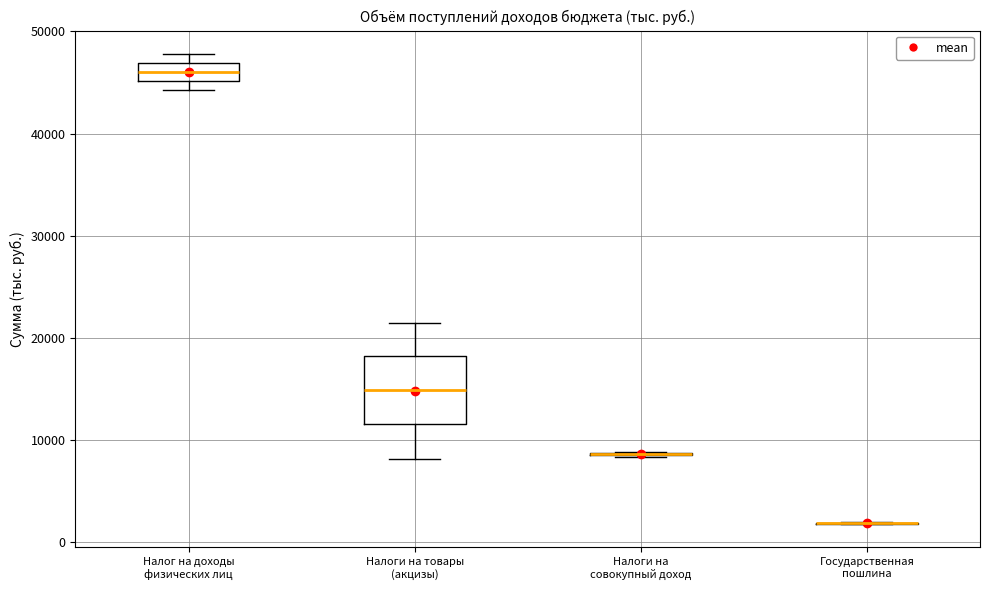

Reading left to right, transcribe this box plot: for each box, give where its median line is, the range the box spans, and where its two whiskers end, as read against the y-axis. The values are not printed on the chart, so give them approximately, as read against the axis.

Налог на доходы физических лиц: median 46000, box 45000 to 47000, whiskers 44000 to 48000
Налоги на товары (акцизы): median 15000, box 12000 to 18000, whiskers 8000 to 21000
Налоги на совокупный доход: box collapsed to a line at 9000, whiskers 8000 to 9000
Государственная пошлина: box collapsed to a line at 2000, whiskers 2000 to 2000